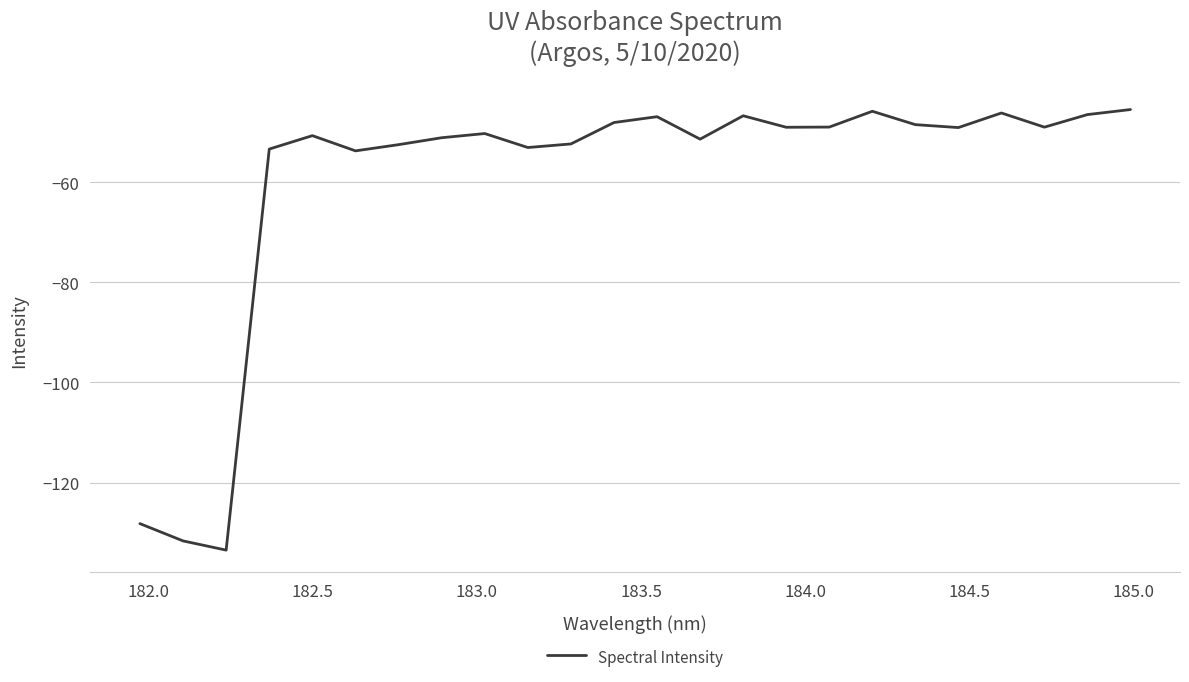

What is the greatest value displayed?

-45.5